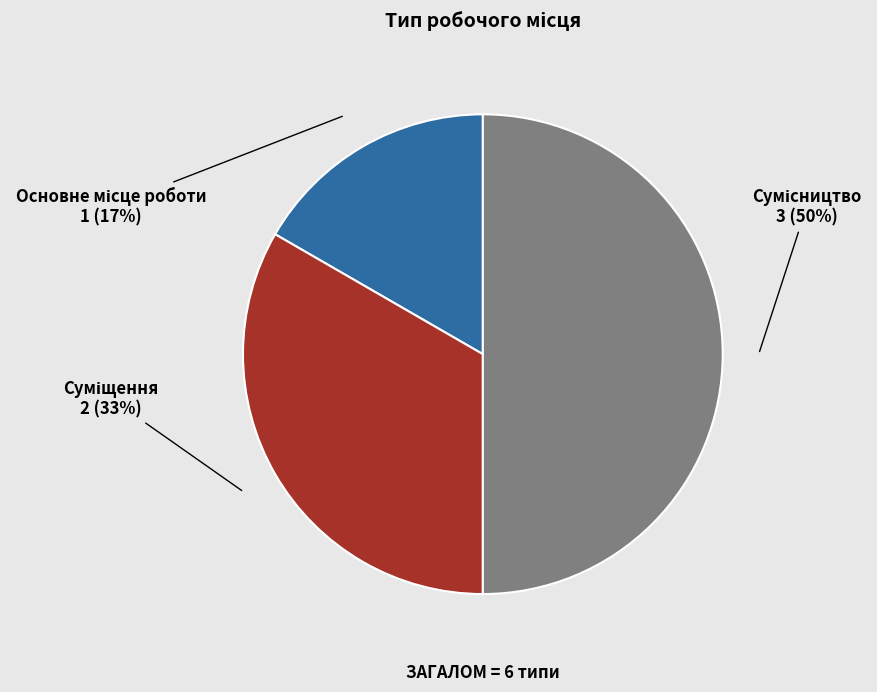

To the nearest percent, what is the average slice percentage?

33%